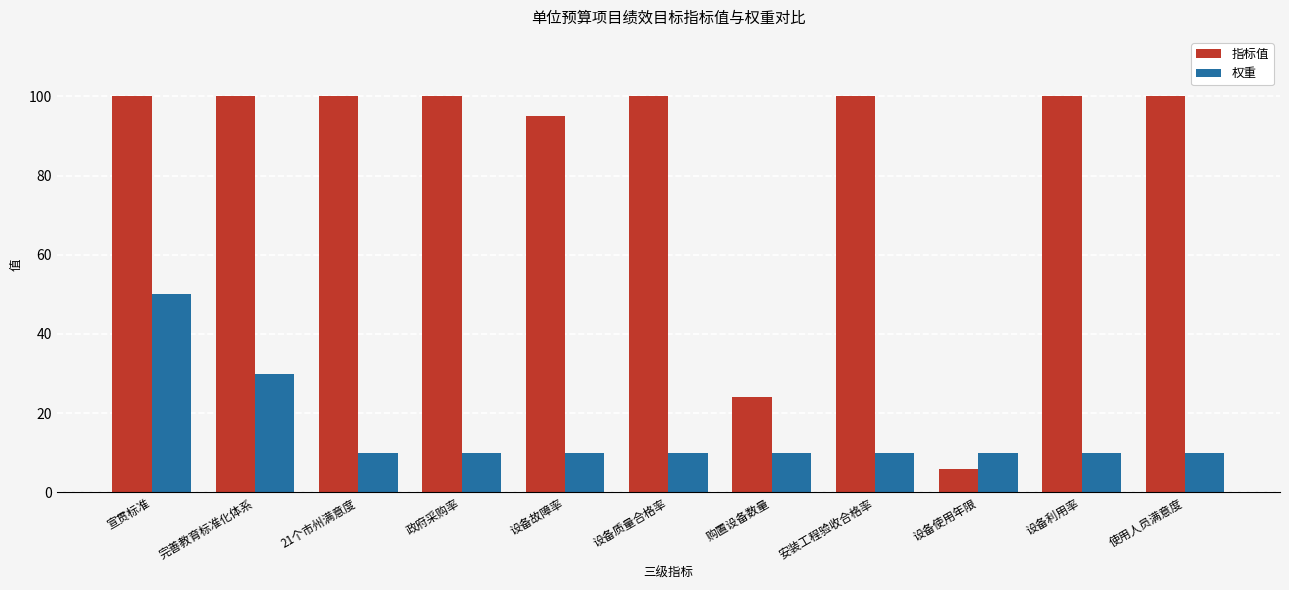

Which series has the largest total across all categories?

指标值